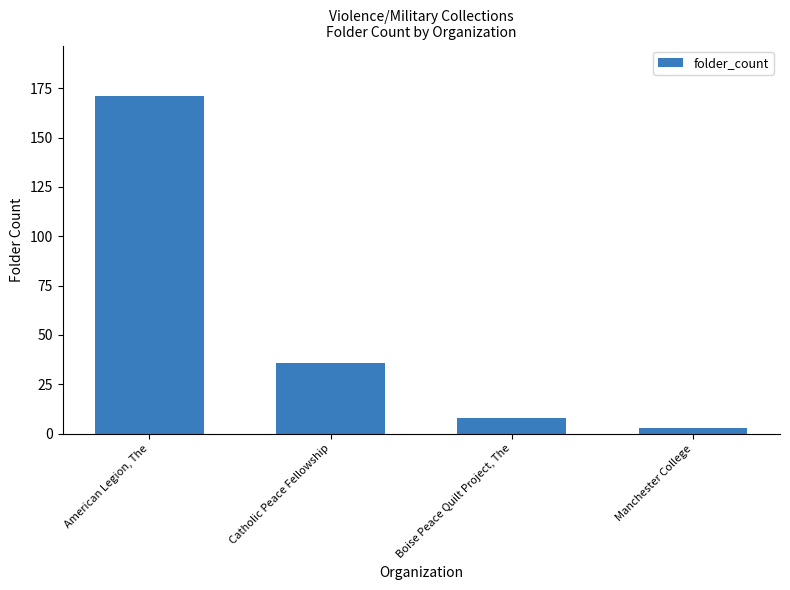

At which label does the data first exceed 36?

American Legion, The